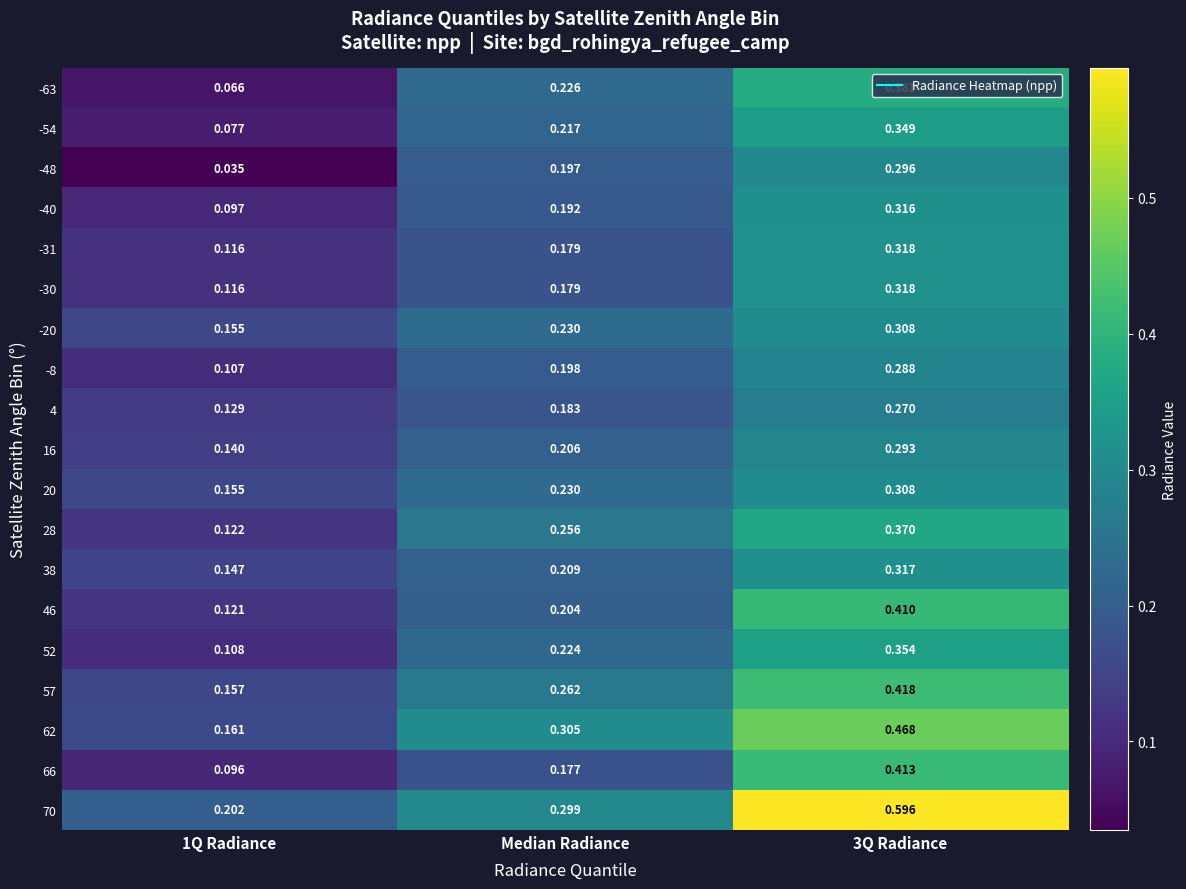

Is the value of 57 at 1Q Radiance greater than the value of 66 at 1Q Radiance?

Yes